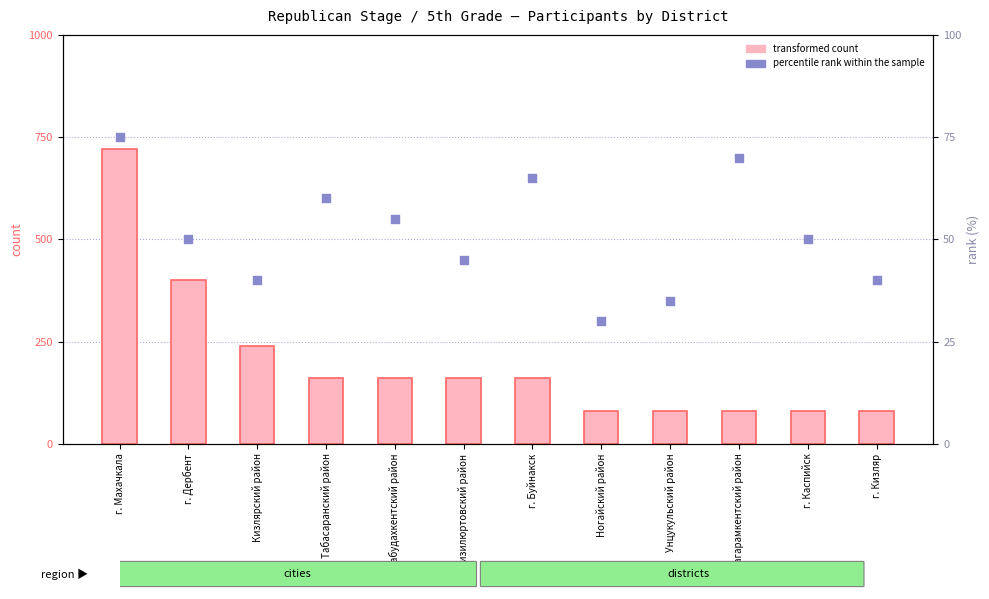

What is the total value across all series at г. Каспийск?

130